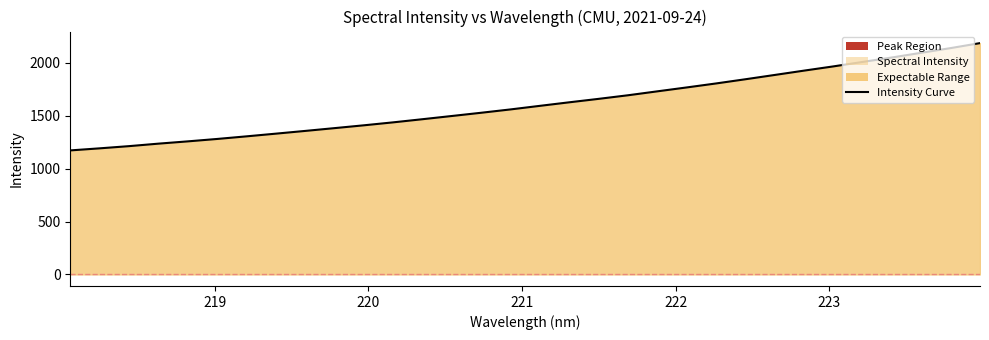

What is the smallest value displayed?

1172.5